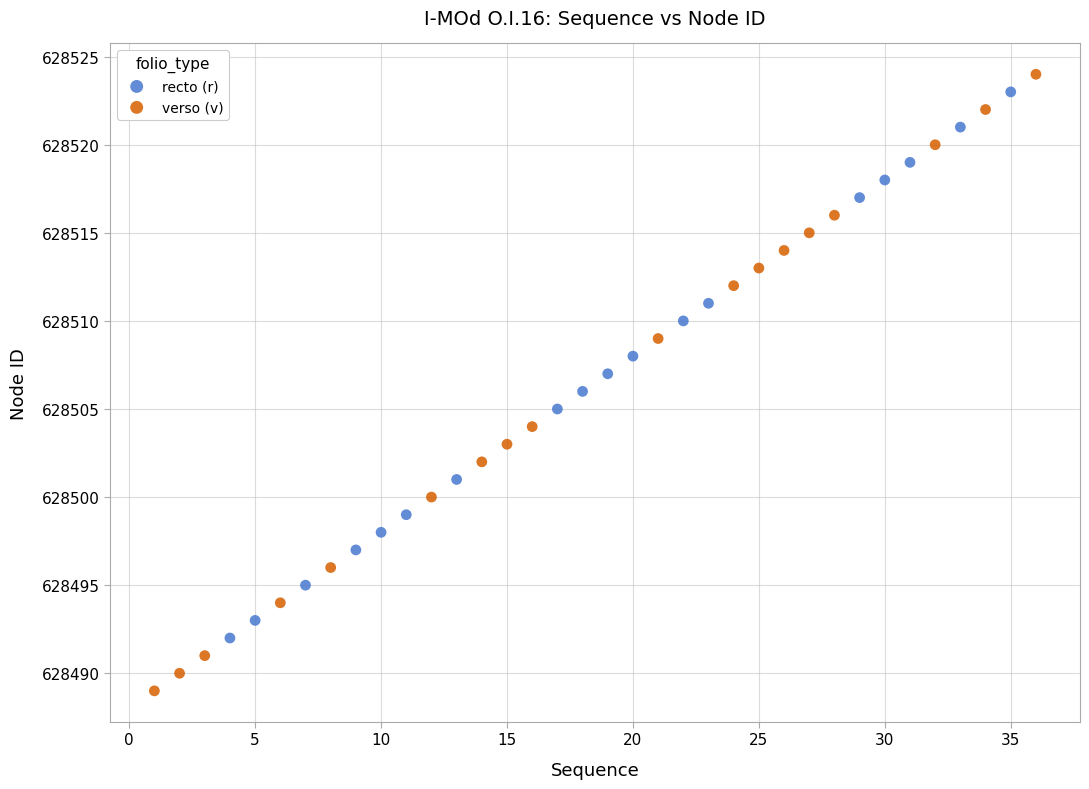

What are all the series names shown in the legend?

recto (r), verso (v)